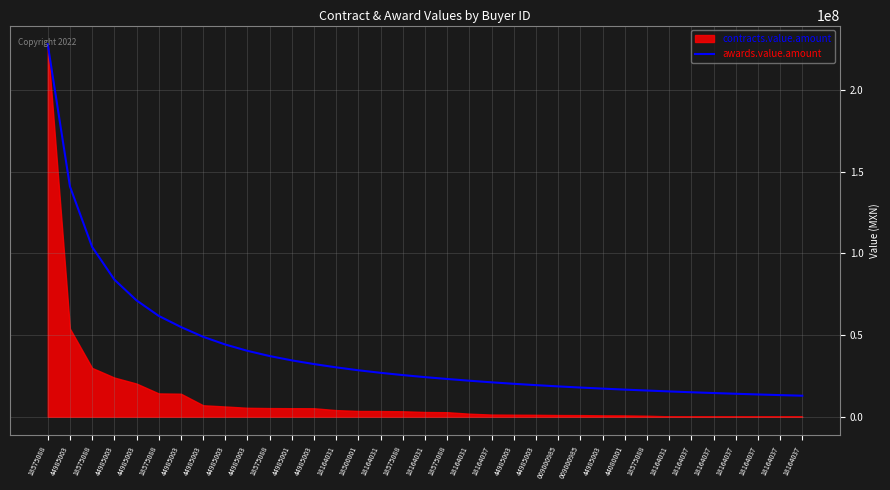

Which has a higher value, 18164031 or 18575088?

18164031